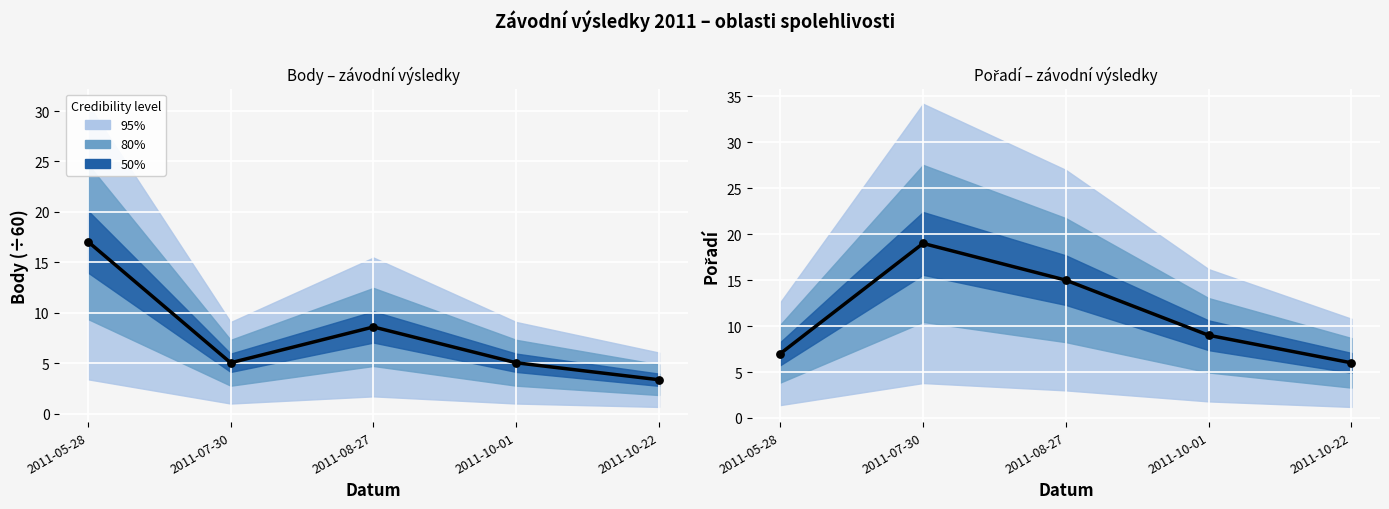

Which series contains the lowest Y value?

Body (scaled)